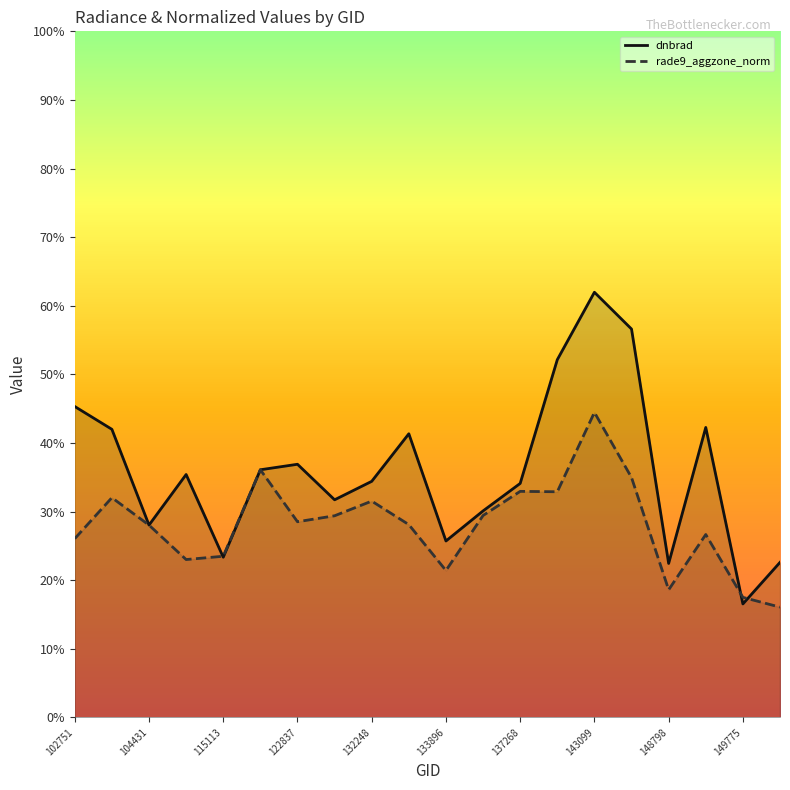

How many interior local valleys does the dnbrad series have?

6